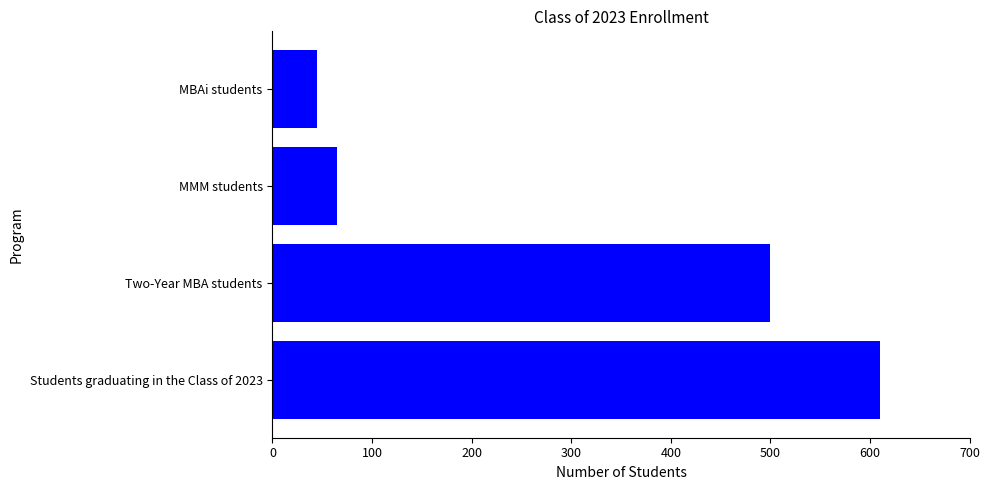

What is the difference between the maximum and minimum values?

565